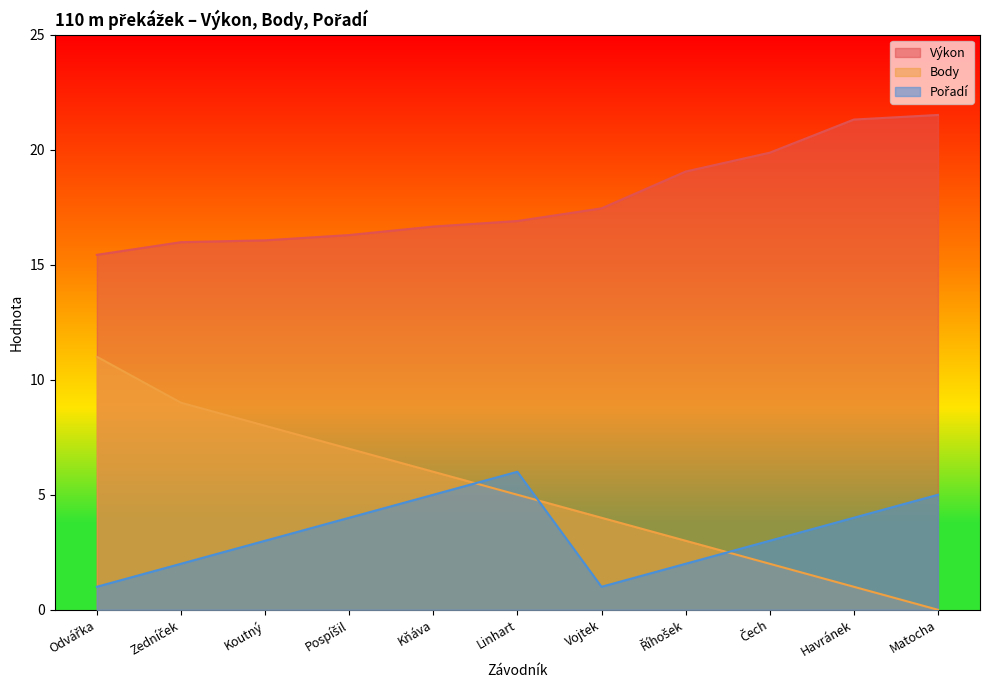

What is the average value of the Body series?

5.1